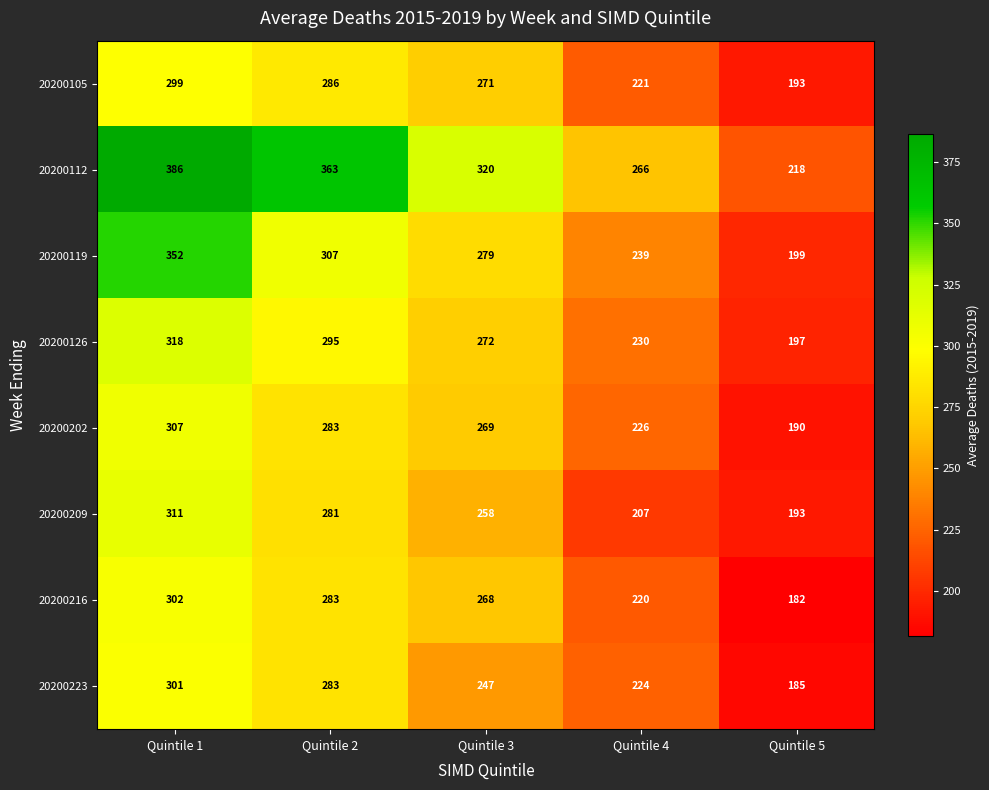

Is it true that 20200223 equals 283 at Quintile 2?

True